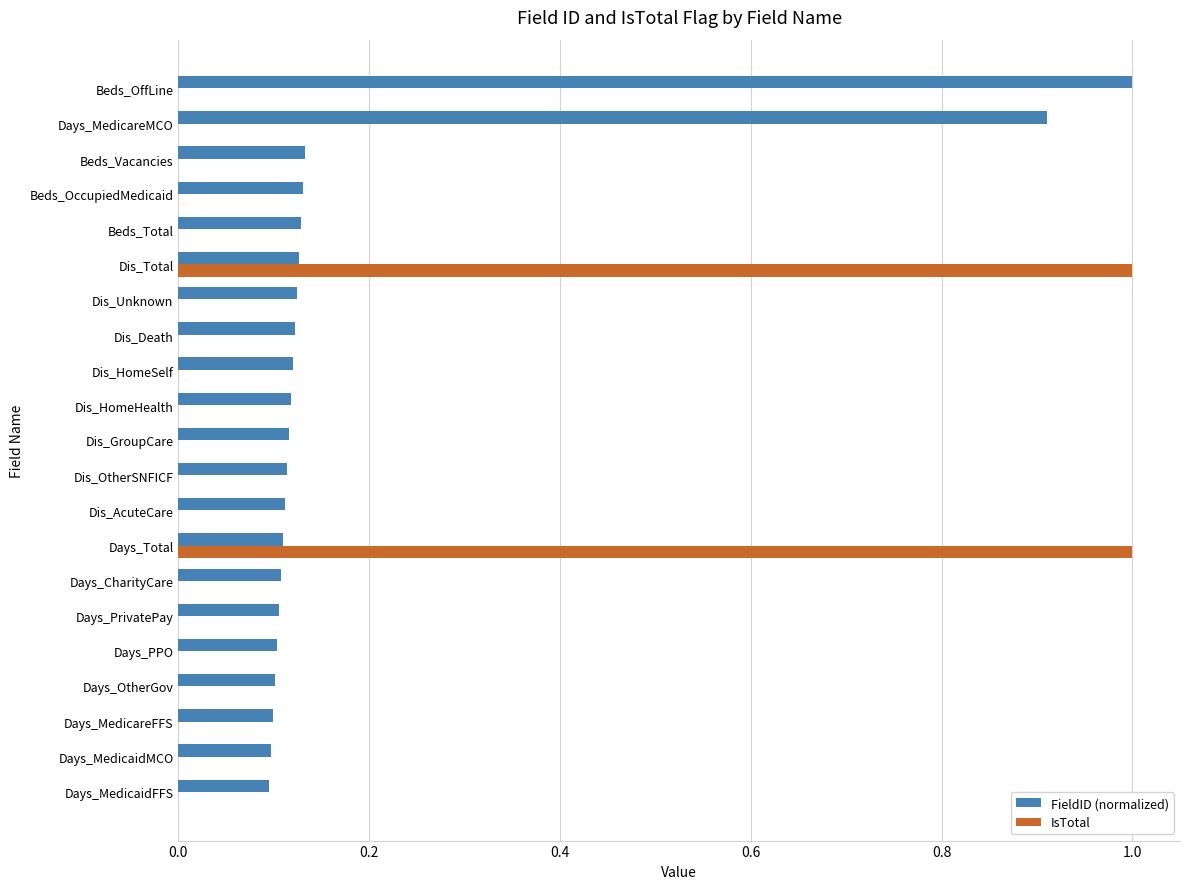

Which series has the largest total across all categories?

FieldID (normalized)